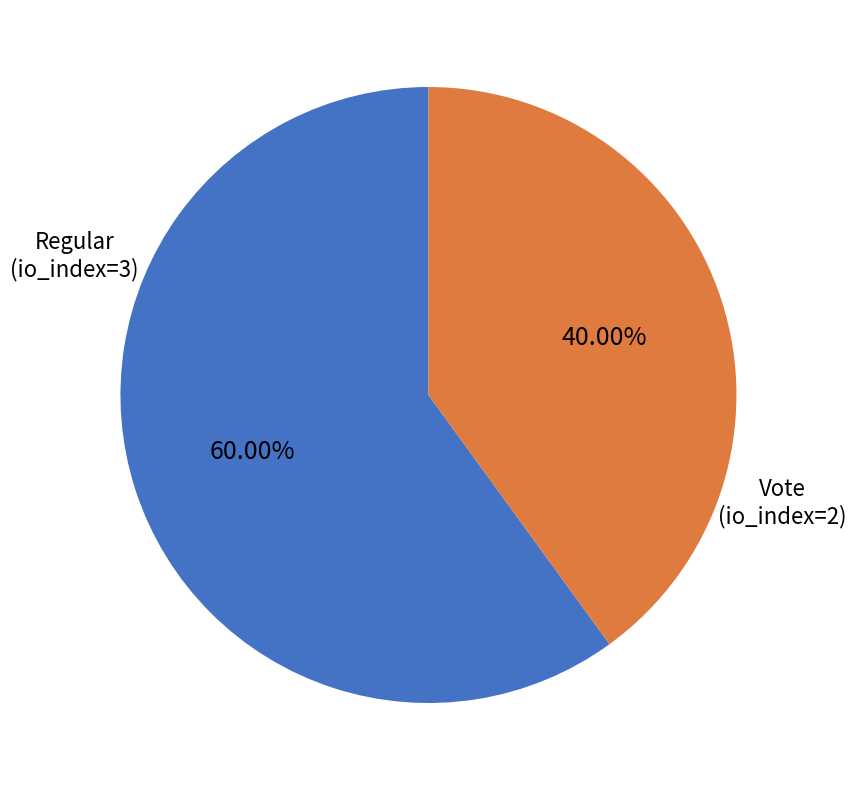

How many segments does this pie chart have?

2